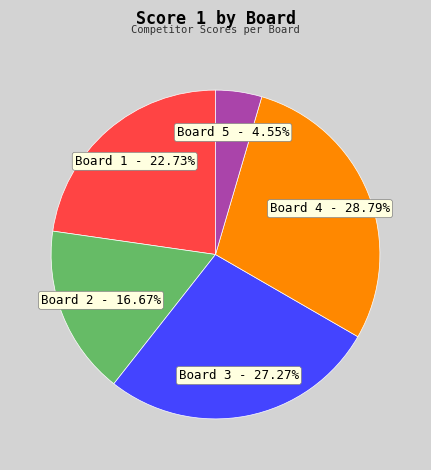

Which slice is the smallest?

Board 5